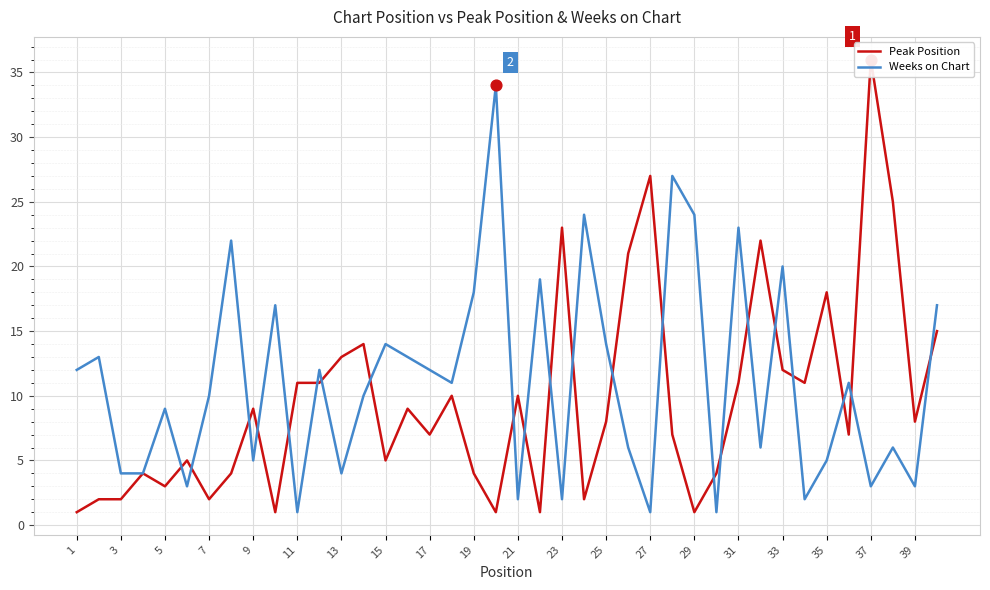

What are all the series names shown in the legend?

Peak Position, Weeks on Chart